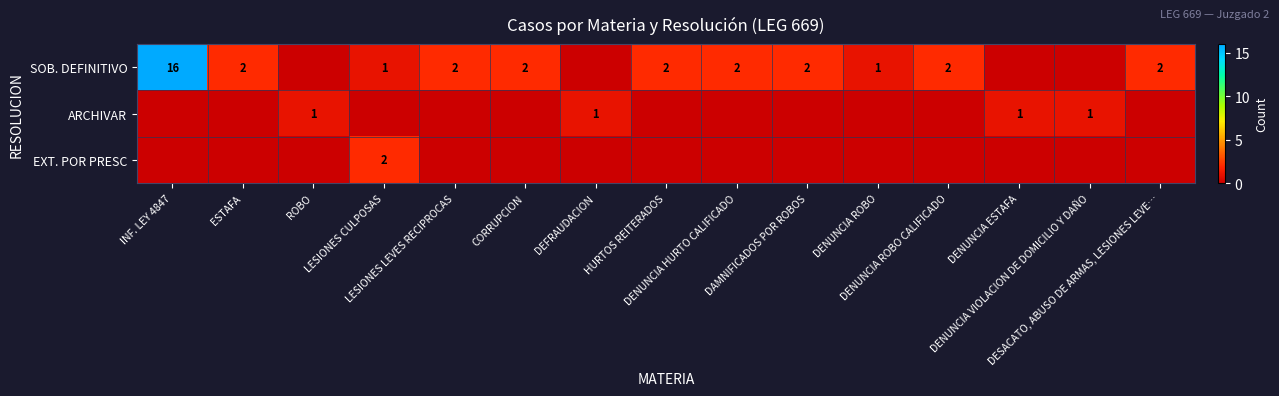

Which series has the largest total across all categories?

SOB. DEFINITIVO